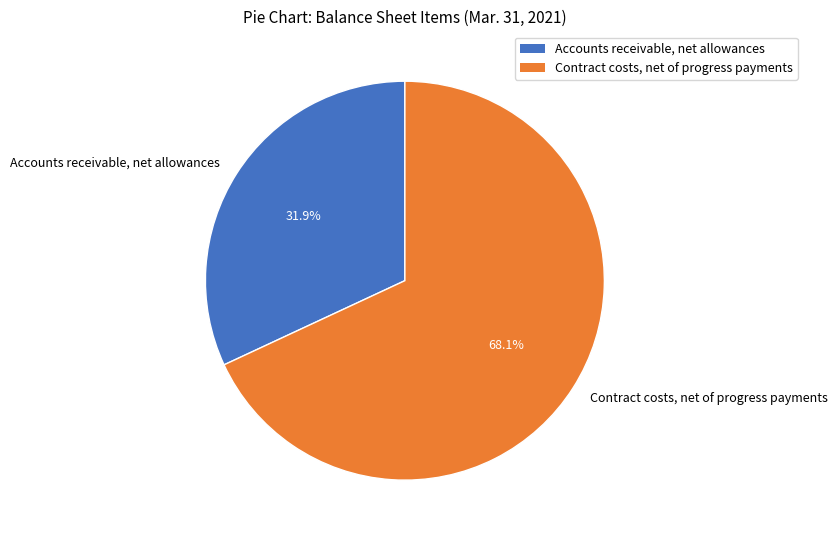

Which slice is the smallest?

Accounts receivable, net allowances